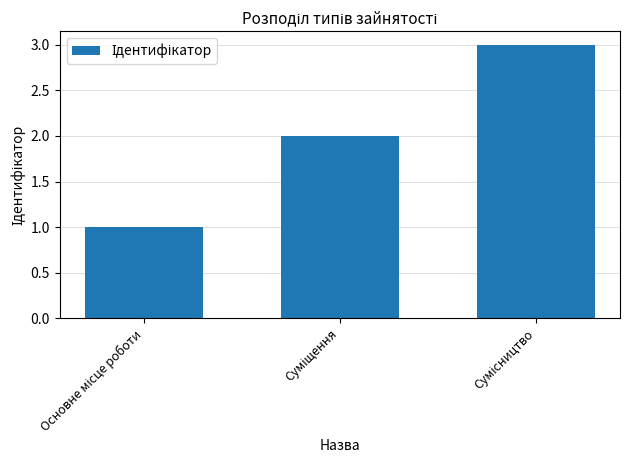

Count the values in the range 1 to 3.

3